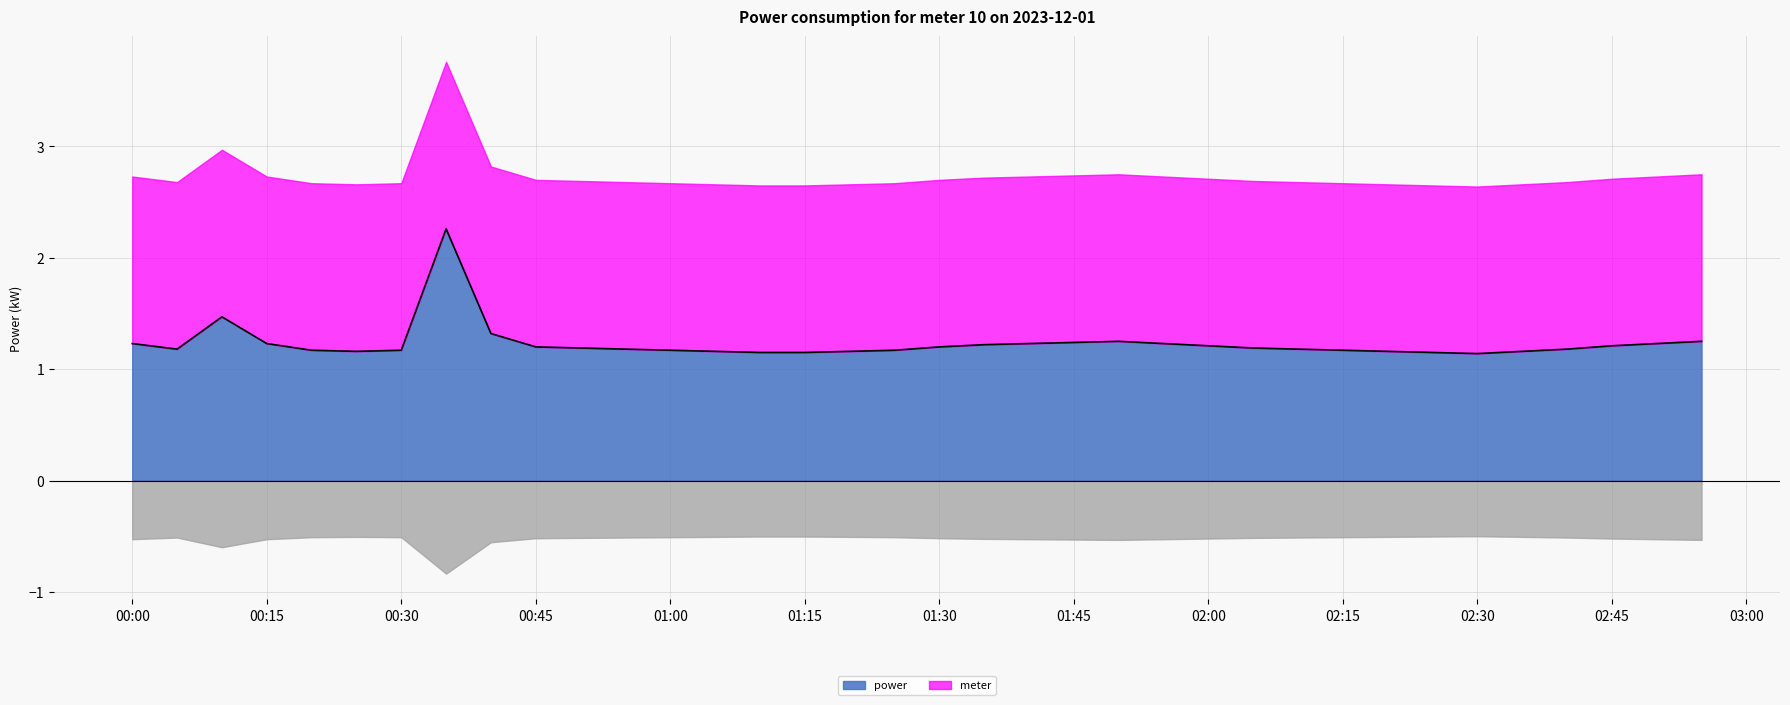

The chart shows a value of 1.9 at 2023-12-01T00:20:00. True or false?

False